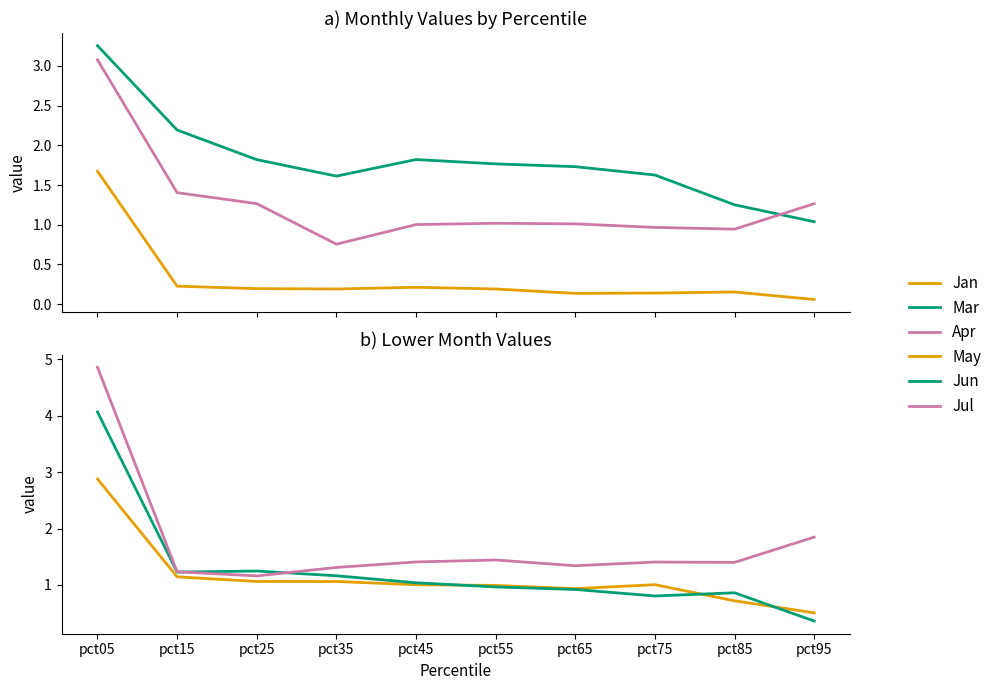

What is the maximum value for Apr?

3.1